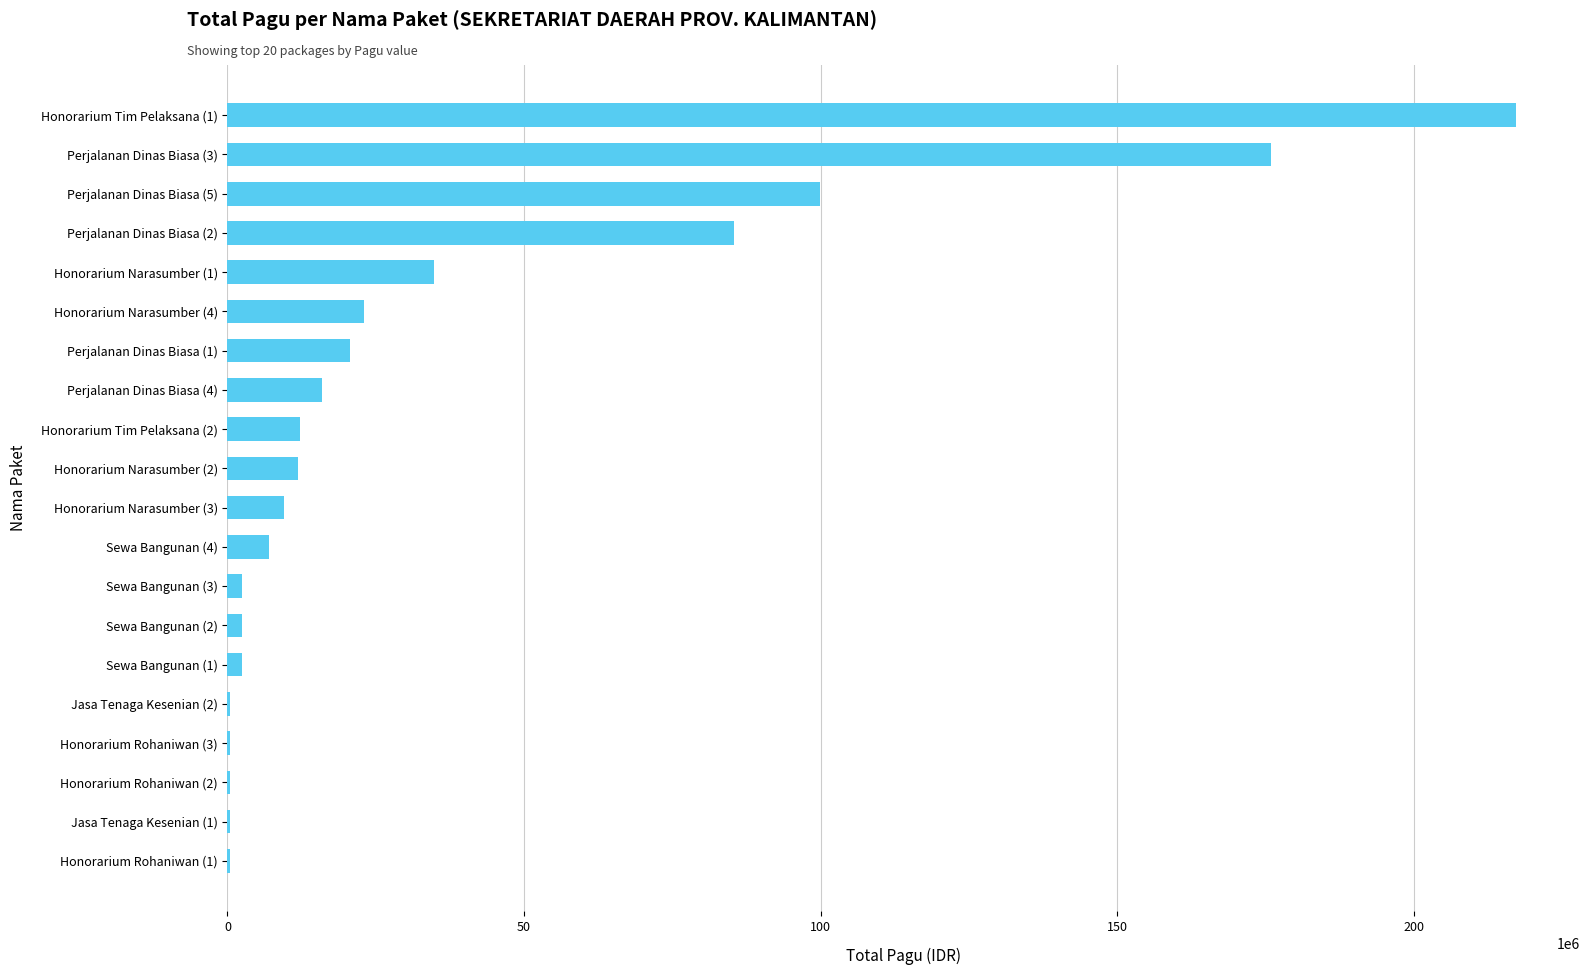

What is the sum of all values?

723083000